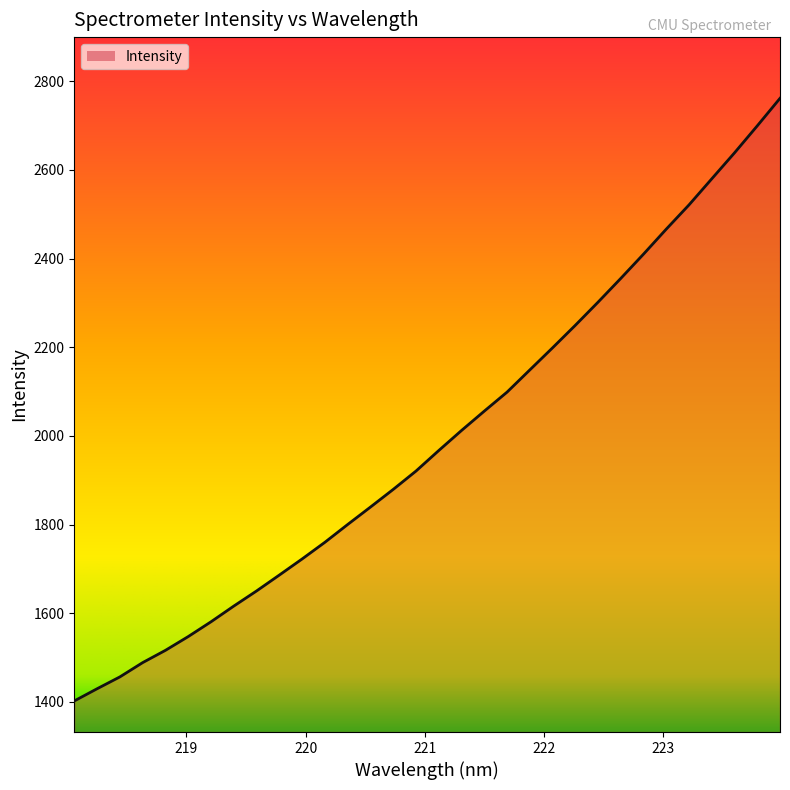

What is the minimum value shown in the chart?

1402.2